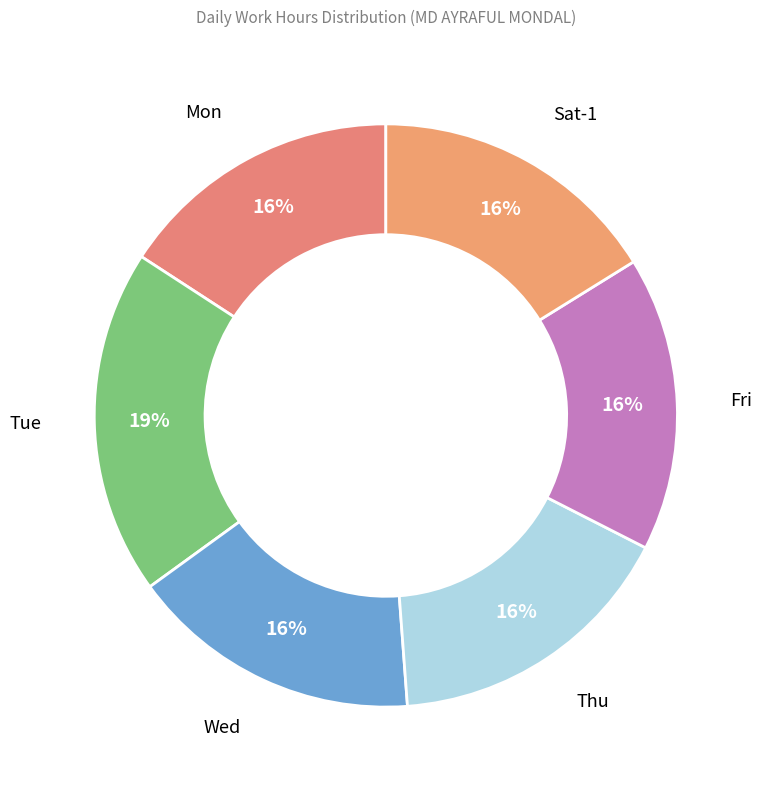

Approximately how many times larger is the value at Fri compared to Mon?

1.0